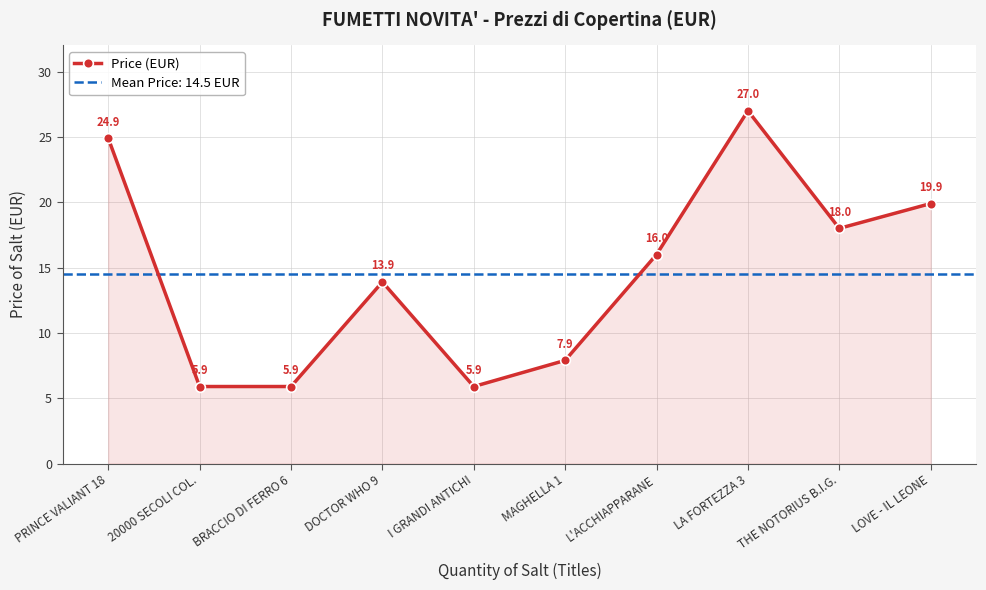

How many interior local peaks (higher than both neighbors) does the data have?

2